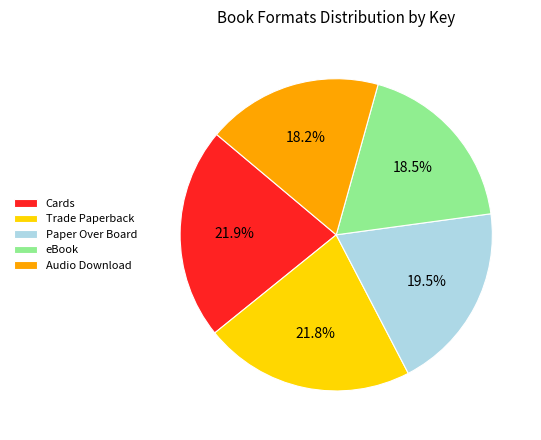

Does eBook account for over 50% of the chart?

No